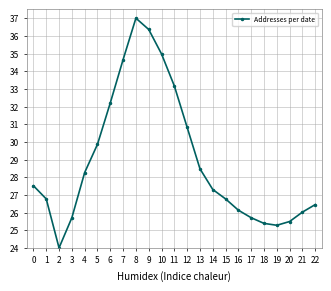

What is the difference between the maximum and minimum values?

13.0